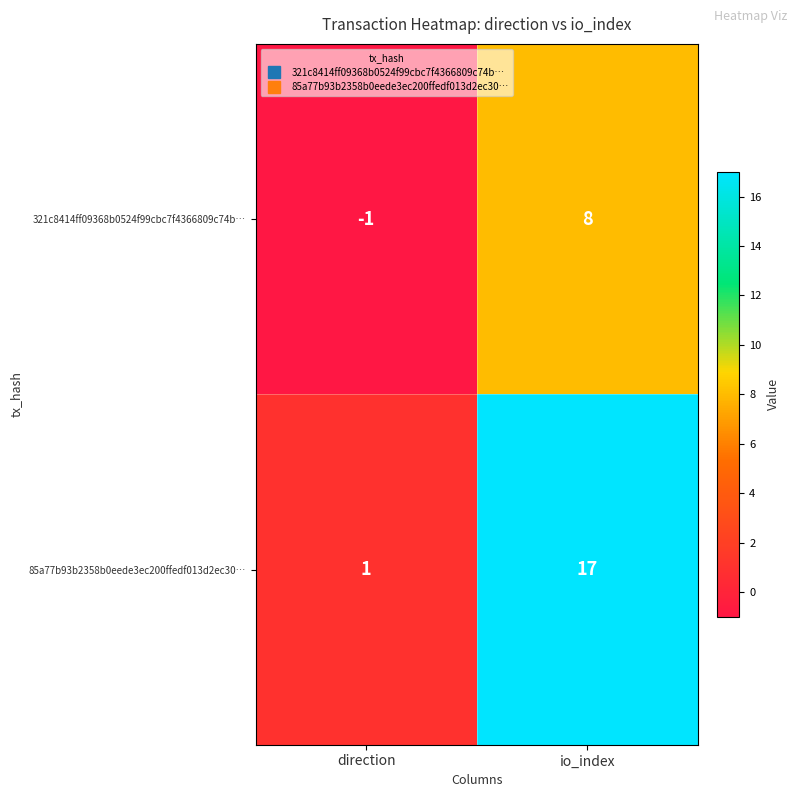

What is the sum of all 85a77b93b2358b0eede3ec200ffedf013d2ec30… values?

18